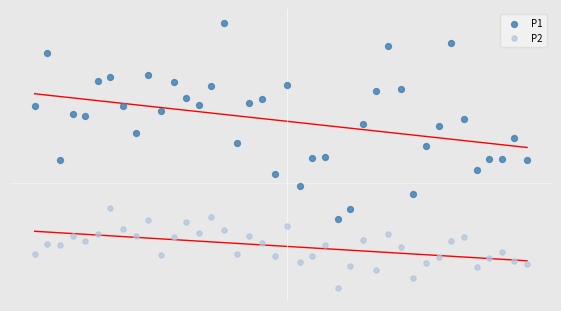

Which series reaches the minimum Y coordinate?

P2